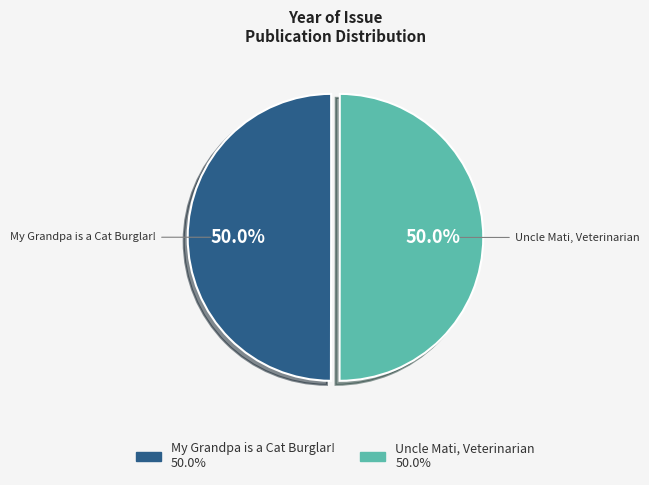

How many segments does this pie chart have?

2